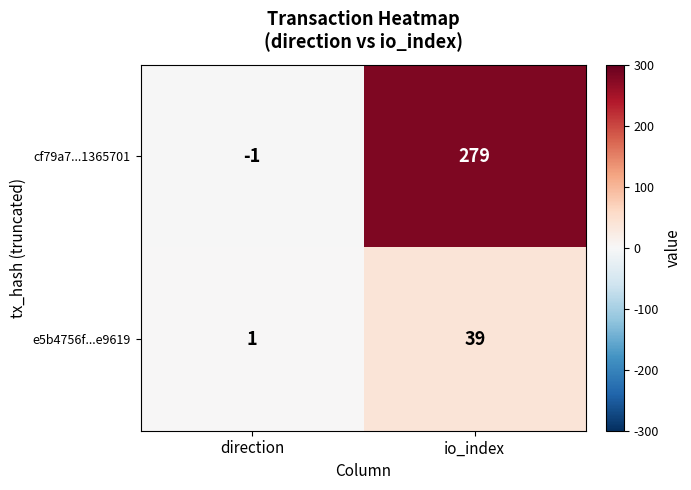

What is the greatest value displayed?

279